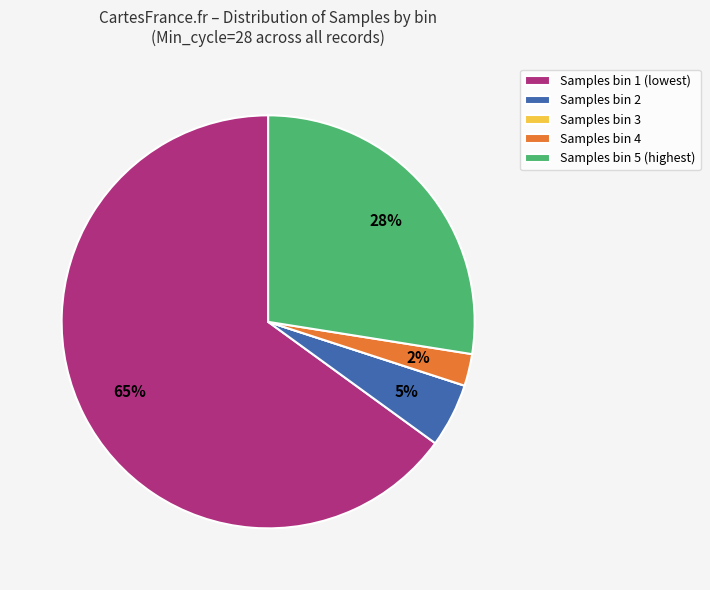

Is it true that Samples bin 5 (highest) is 38% of the pie?

False